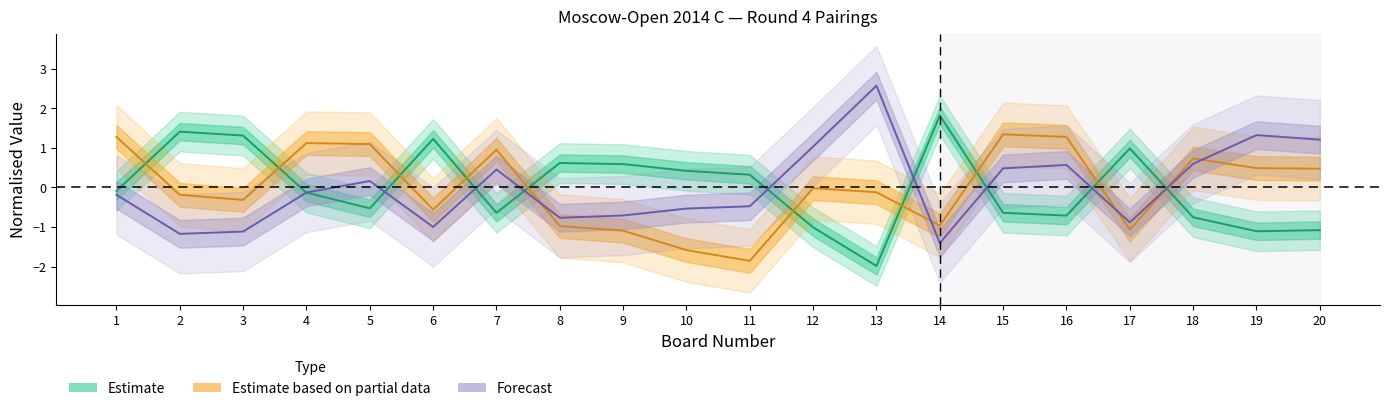

What is the difference between the highest and lowest values at 1?

1.5